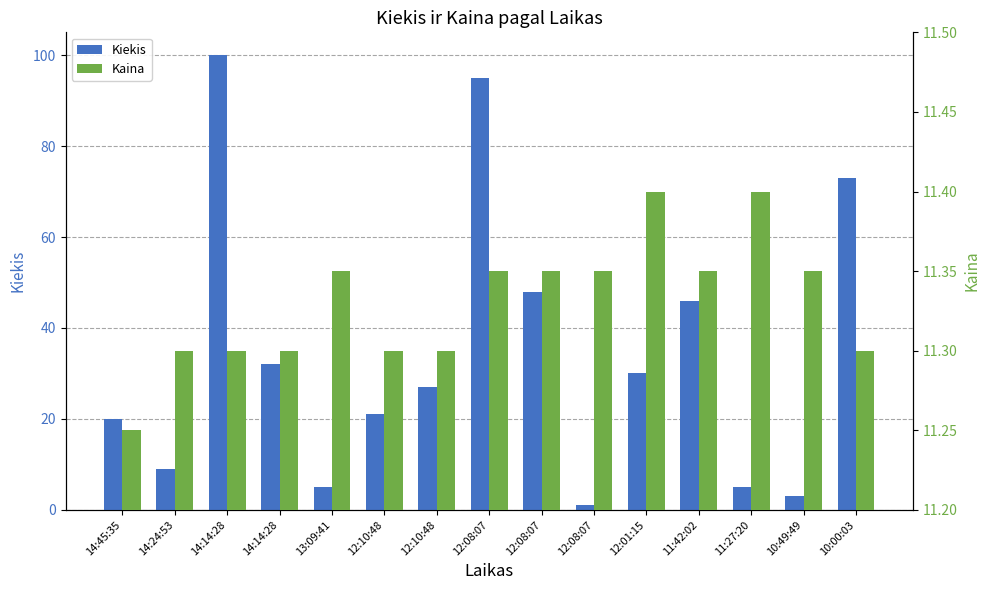

At which label does Kaina reach its minimum?

14:45:35